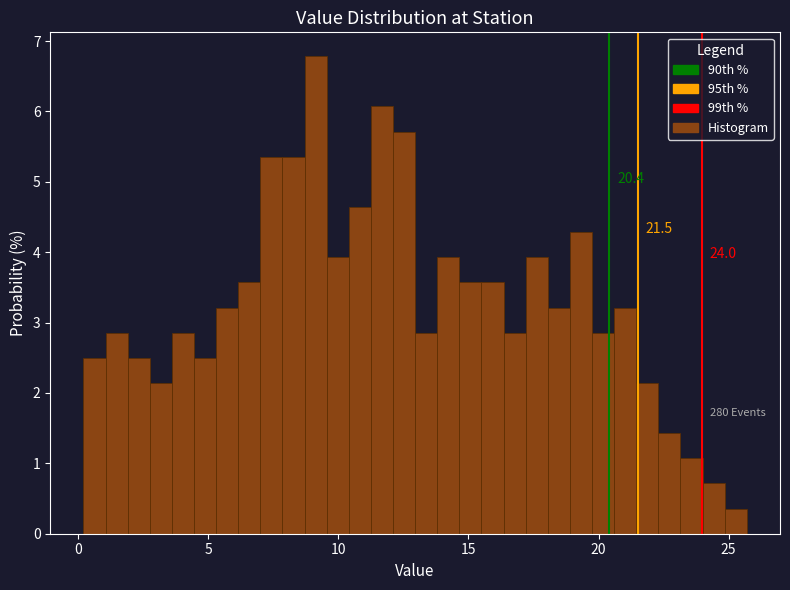

Read against the x-axis, roughly where is the centre of the tallest bar?

9.0